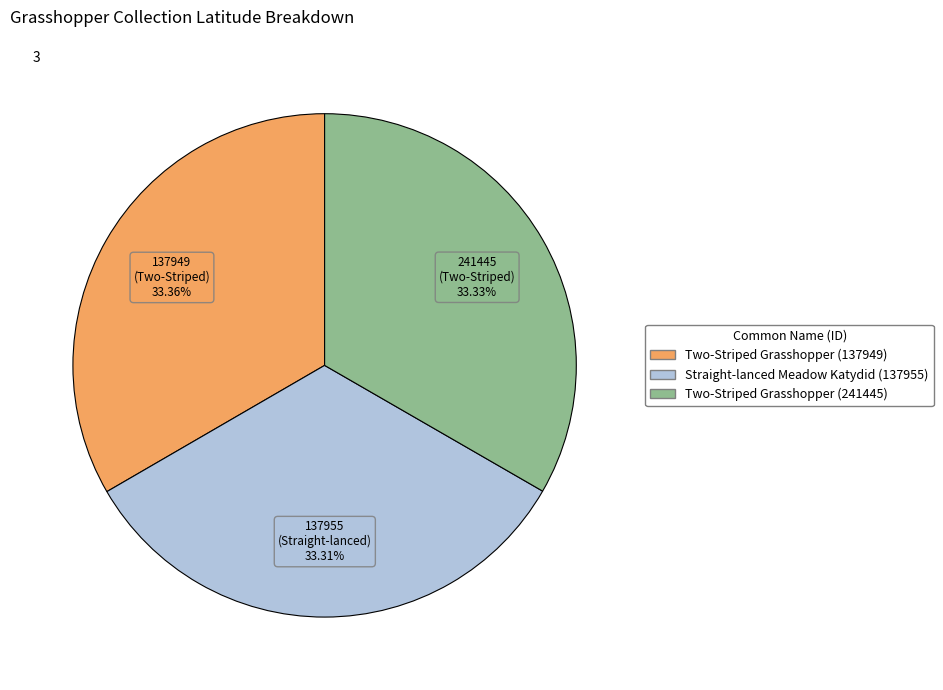

What is the total percentage of Straight-lanced Meadow Katydid (137955) and Two-Striped Grasshopper (137949)?

66.7%